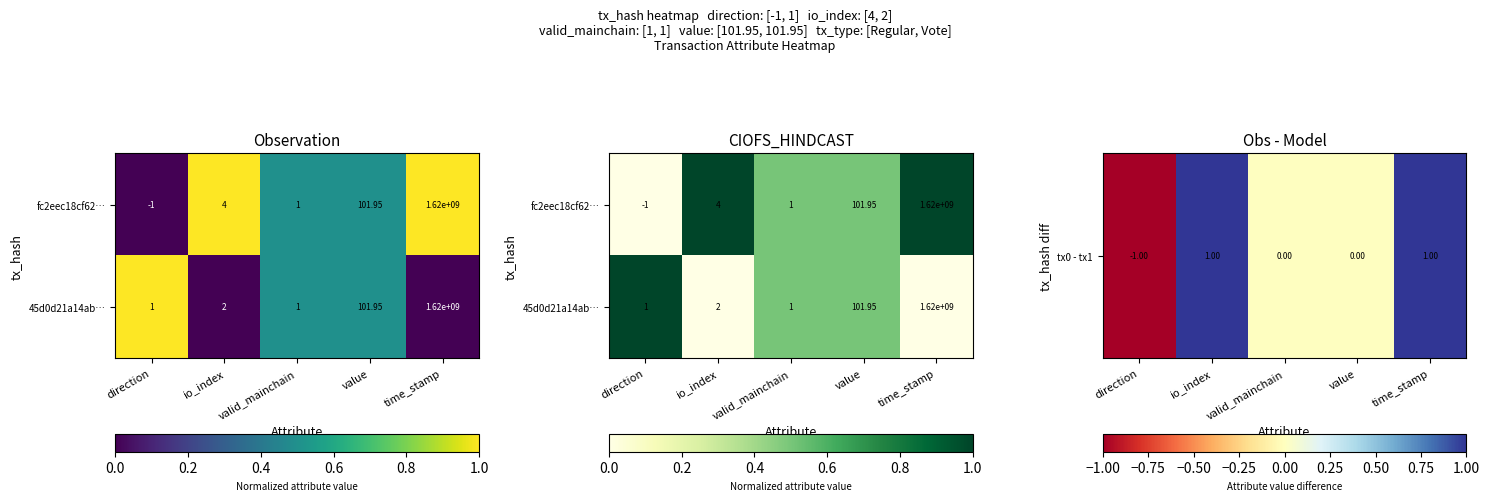

Read the tx0 - tx1 value at direction.

-1.0